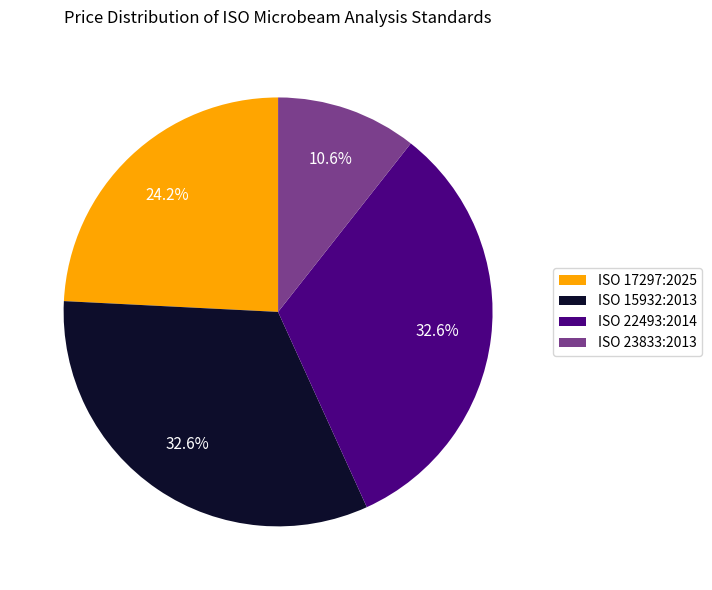

Which slice is the smallest?

ISO 23833:2013